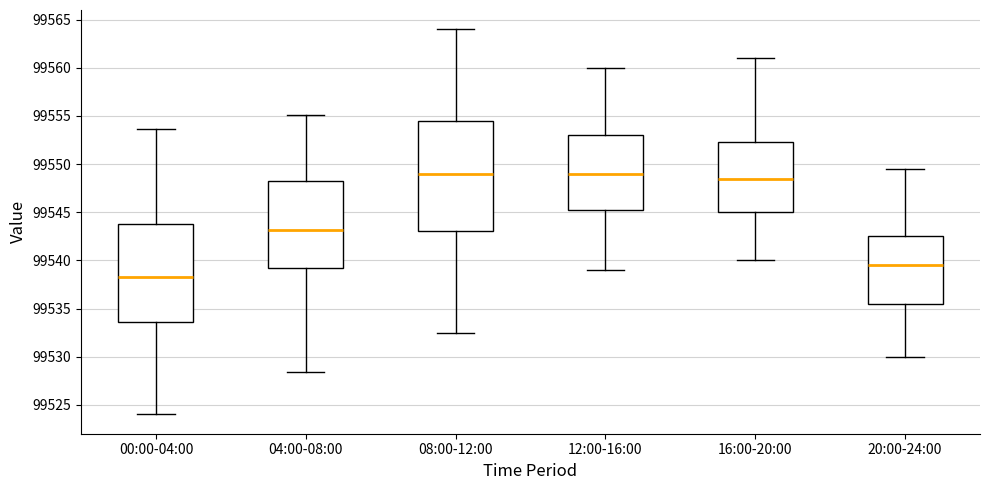

Where does the lower whisker of the box for 12:00-16:00 end on the y-axis? The values are not printed on the chart, so give them approximately, as read against the axis.

99539.0